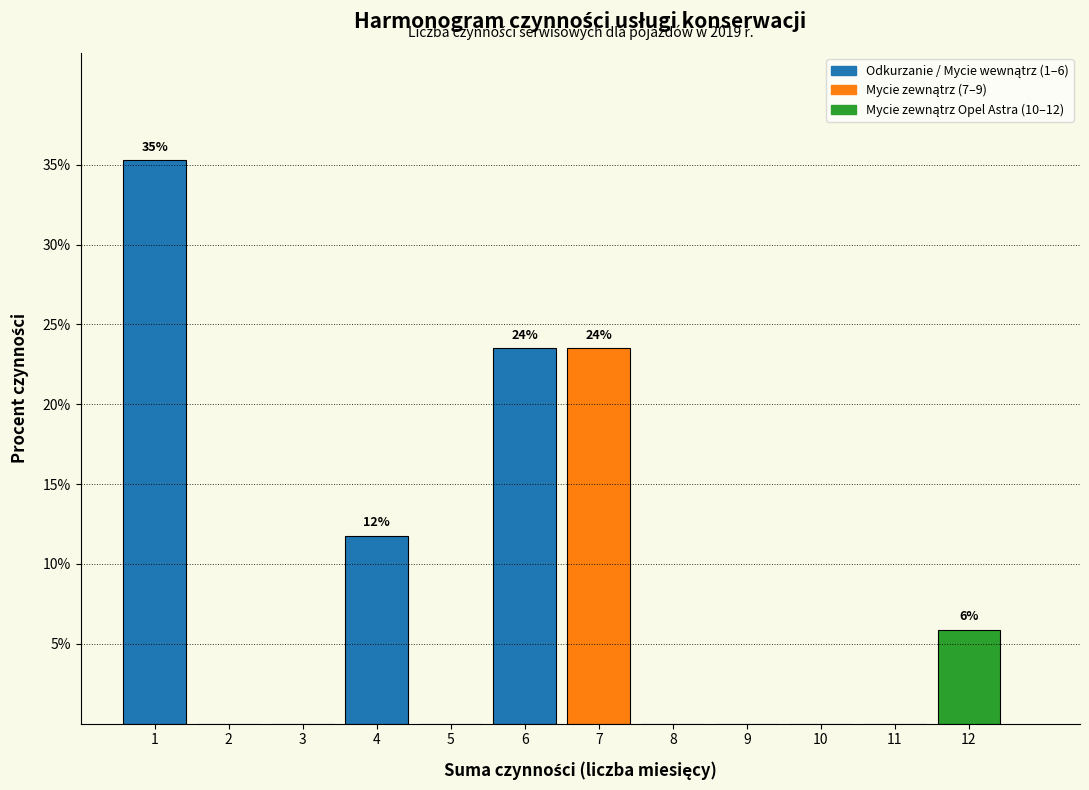

Which range on the x-axis has the tallest bar?

0.5 to 1.5